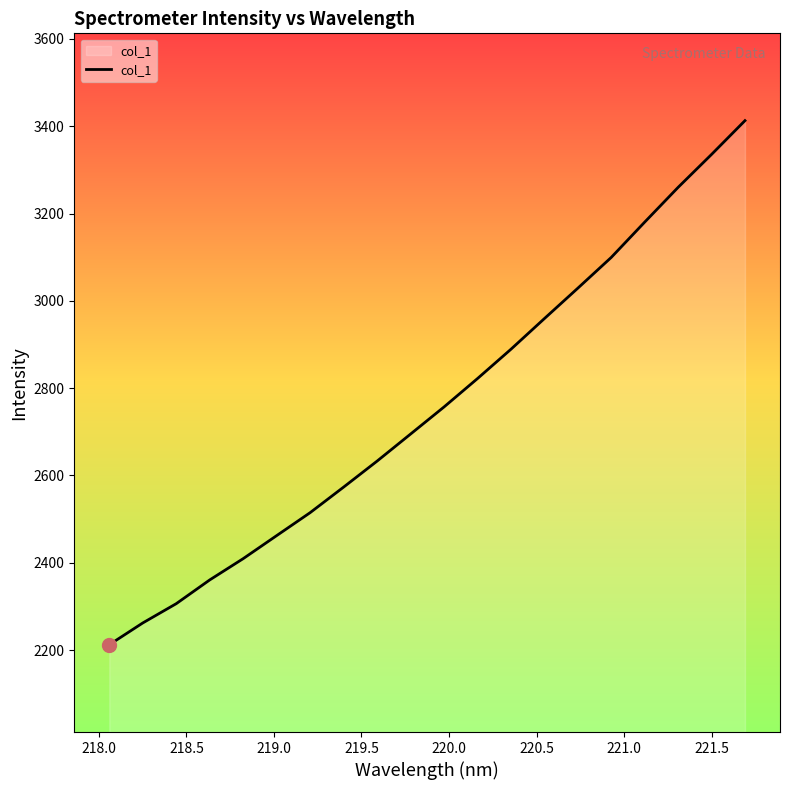

What is the maximum value shown in the chart?

3412.7